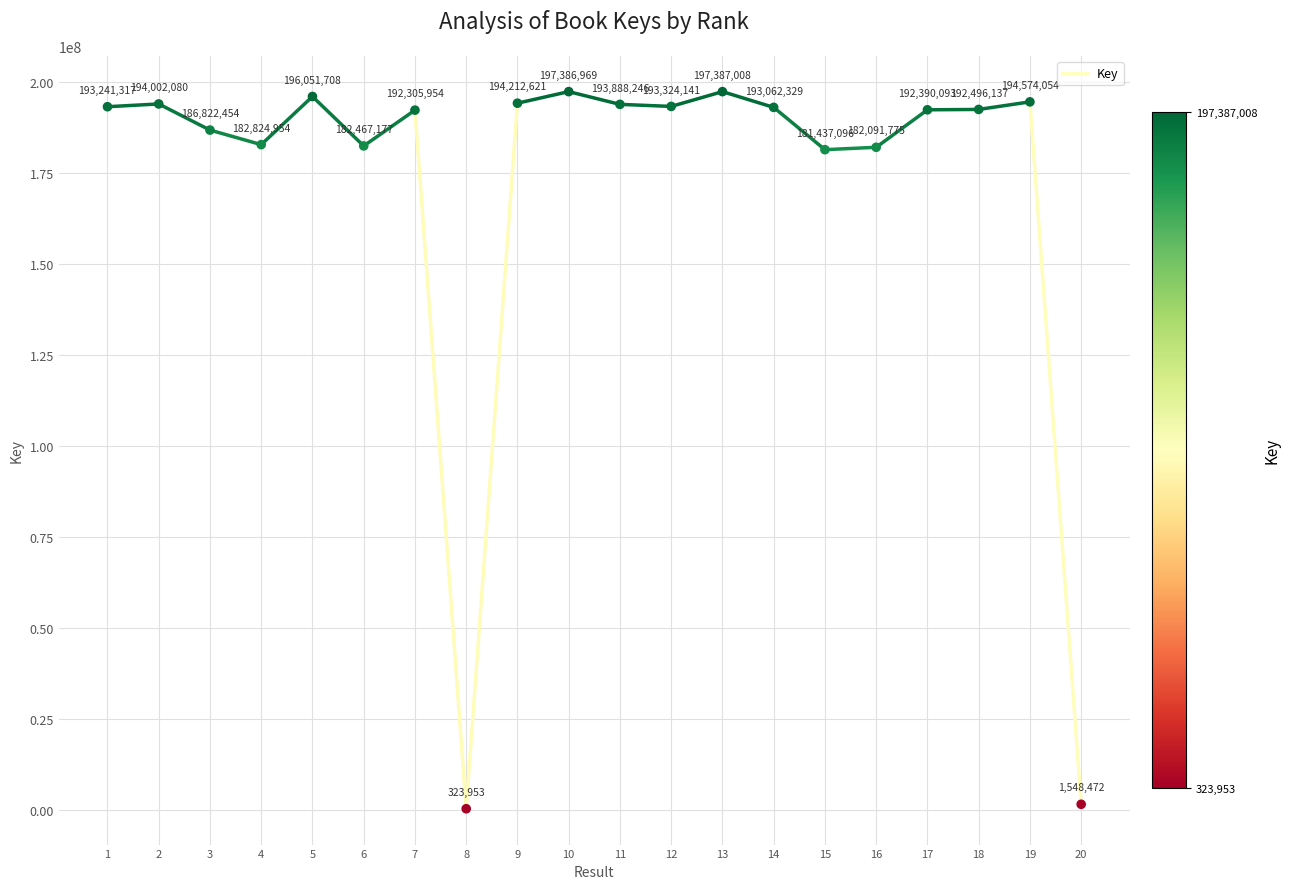

What Y value in the scatter plot is closest to 98855480?

181437096